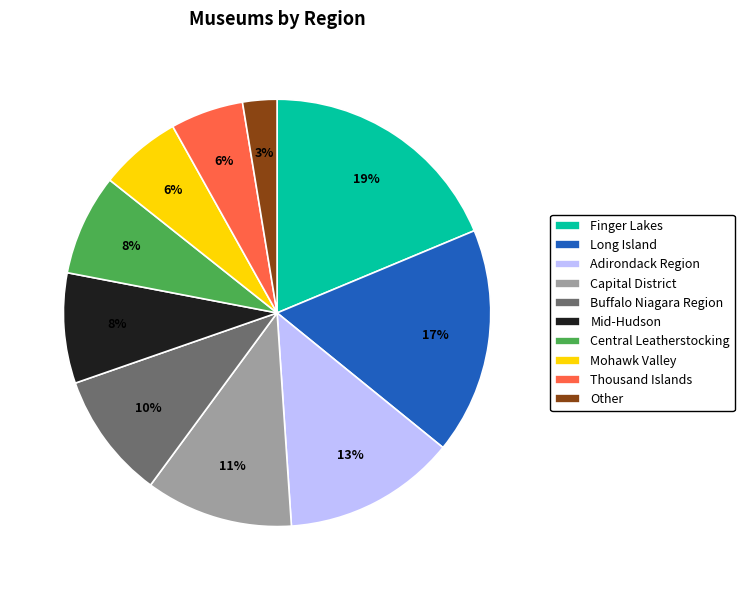

Is it true that Mohawk Valley is 20% of the pie?

False